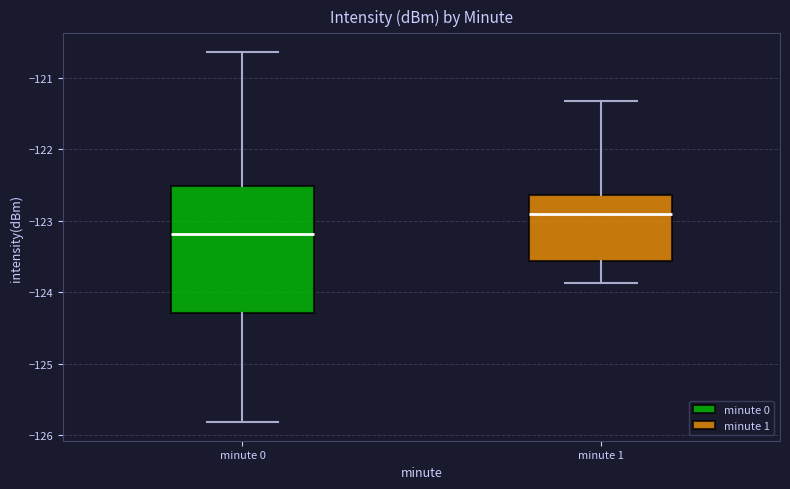

Reading left to right, transcribe this box plot: for each box, give where its median line is, the range the box spans, and where its two whiskers end, as read against the y-axis. The values are not printed on the chart, so give them approximately, as read against the axis.

minute 0: median -123.2, box -124.3 to -122.5, whiskers -125.8 to -120.6
minute 1: median -122.9, box -123.6 to -122.6, whiskers -123.9 to -121.3